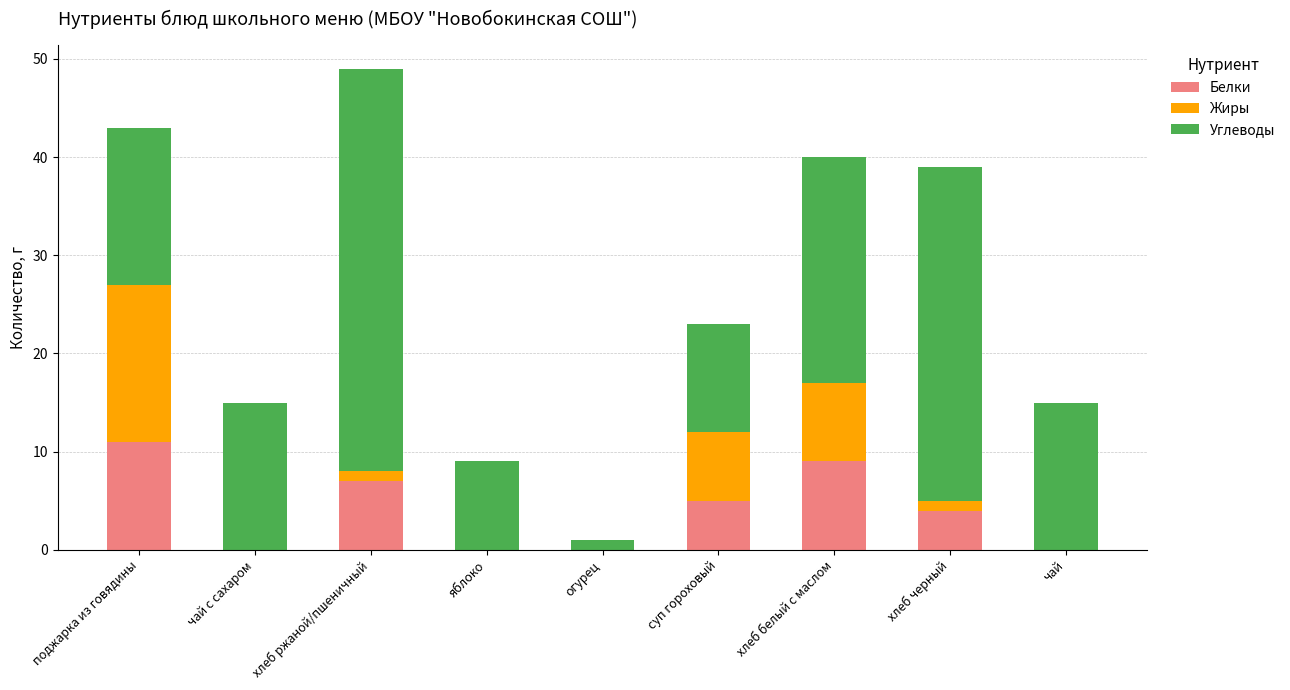

Is it true that Белки equals 6 at чай?

False